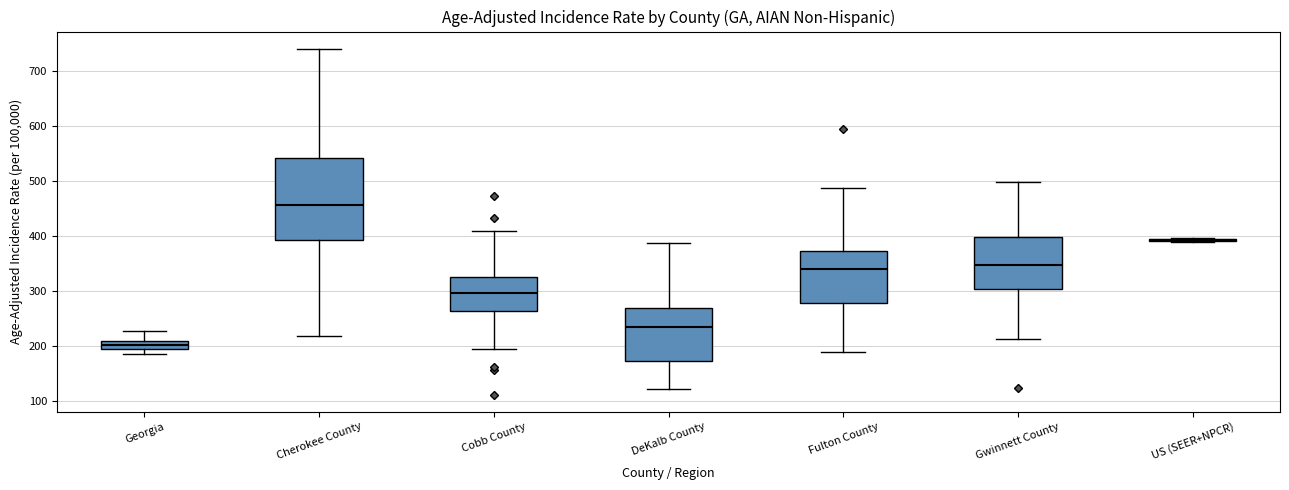

Where is the upper edge of the box for Georgia on the y-axis? The values are not printed on the chart, so give them approximately, as read against the axis.

210